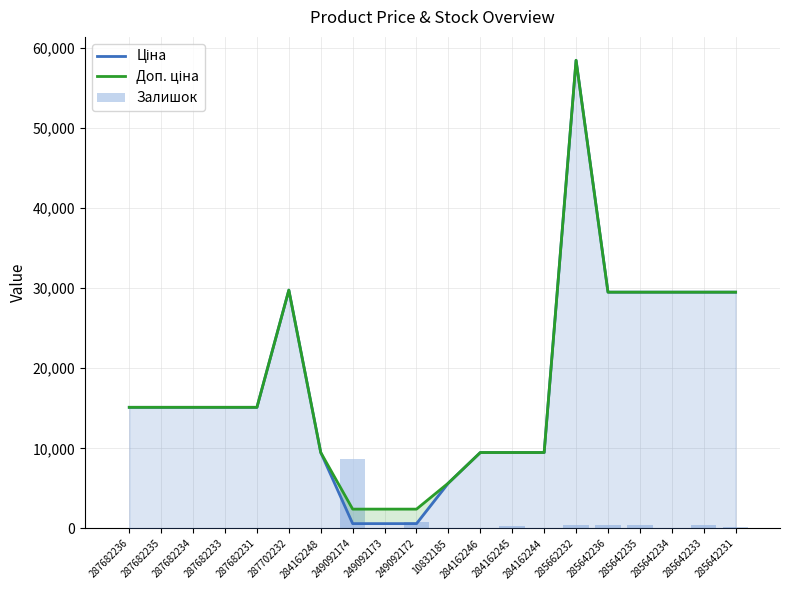

Reading left to right, what are all the values shown in this chart?

Ціна: 15120.0	15120.0	15120.0	15120.0	15120.0	29747.2	9480.1	603.7	603.7	603.7	5673.8	9480.1	9480.1	9480.1	58426.5	29491.5	29491.5	29491.5	29491.5	29491.5
Доп. ціна: 15120.0	15120.0	15120.0	15120.0	15120.0	29747.2	9480.1	2414.8	2414.8	2414.8	5673.8	9480.1	9480.1	9480.1	58426.5	29491.5	29491.5	29491.5	29491.5	29491.5
Залишок: 0.0	0.0	0.0	0.0	0.0	0.0	0.0	8727.3	0.0	770.1	73.3	0.0	293.4	73.3	440.0	403.4	403.4	0.0	476.7	146.7